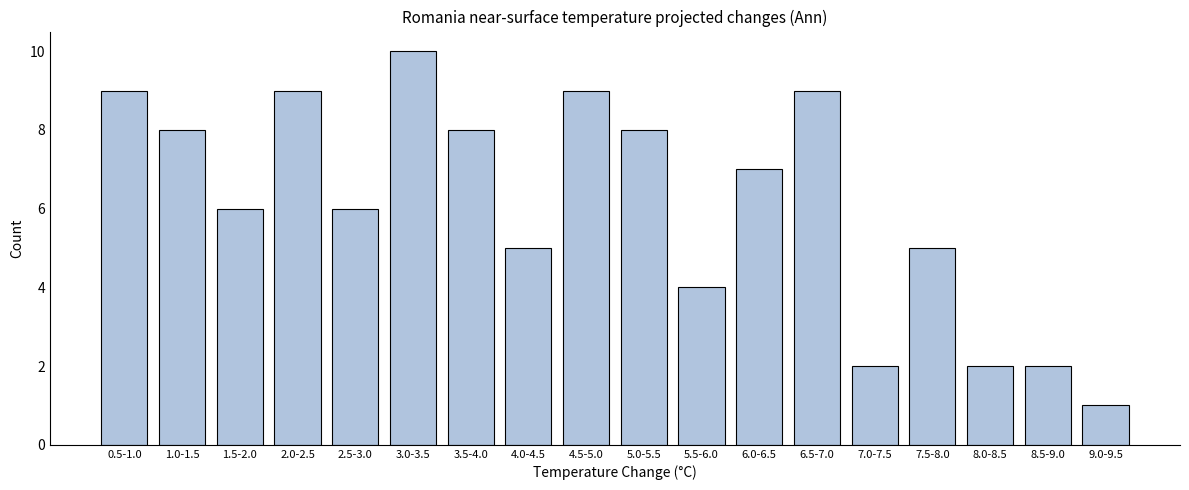

Reading right to left, extract all data points from this chart.

9.0-9.5=1	8.5-9.0=2	8.0-8.5=2	7.5-8.0=5	7.0-7.5=2	6.5-7.0=9	6.0-6.5=7	5.5-6.0=4	5.0-5.5=8	4.5-5.0=9	4.0-4.5=5	3.5-4.0=8	3.0-3.5=10	2.5-3.0=6	2.0-2.5=9	1.5-2.0=6	1.0-1.5=8	0.5-1.0=9